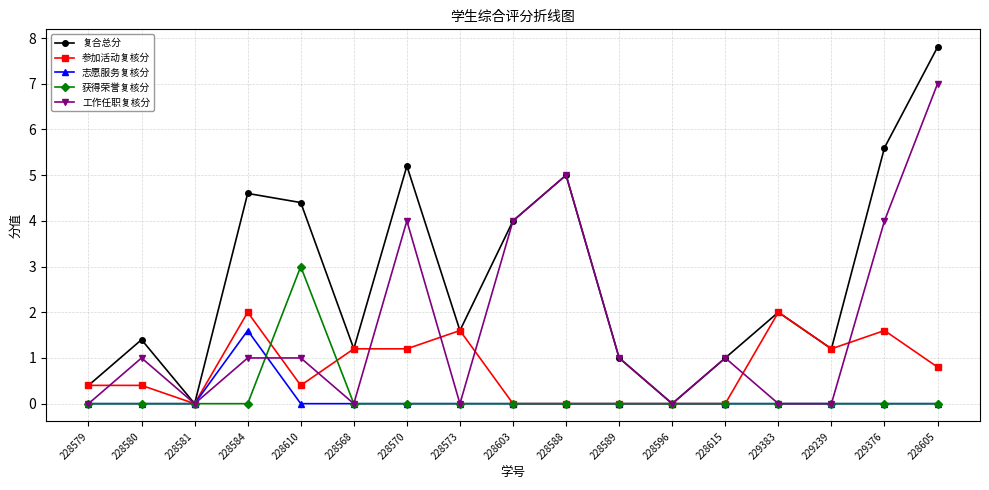

The value of 参加活动复核分 at 228588 is 1.3. True or false?

False